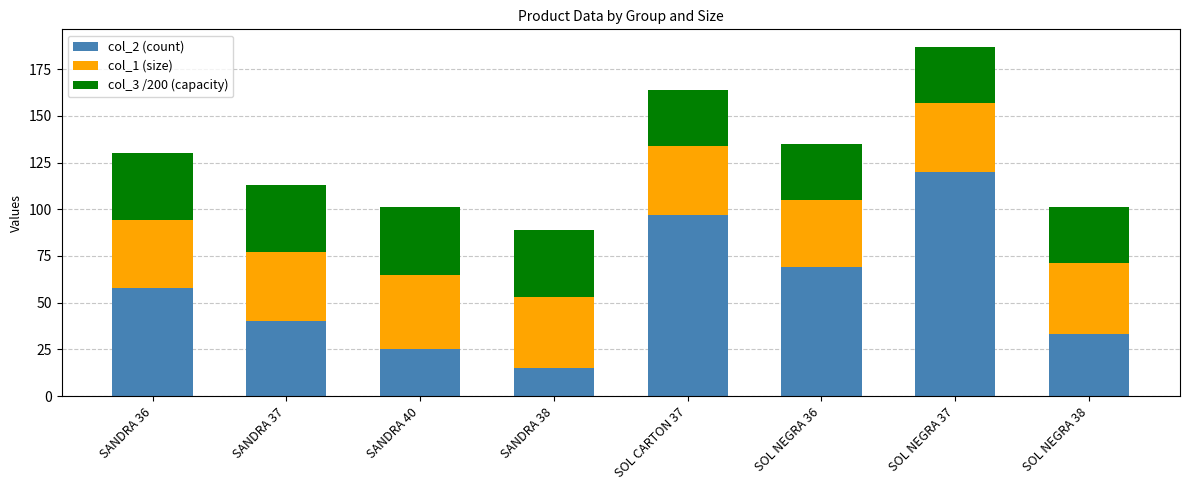

At which label is col_2 (count) closest to 67?

SOL NEGRA 36